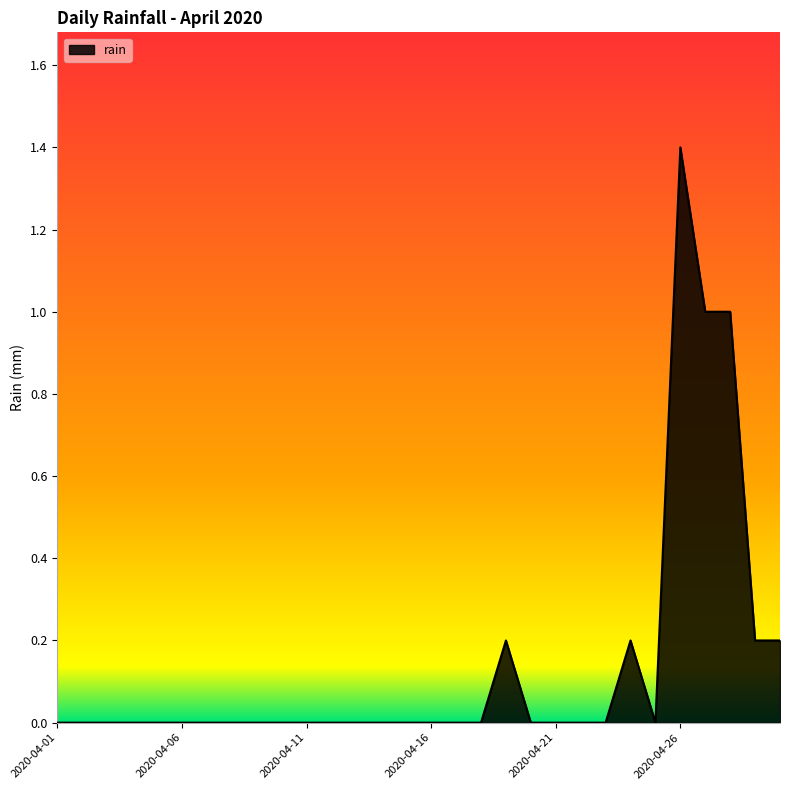

What is the maximum value shown in the chart?

1.4